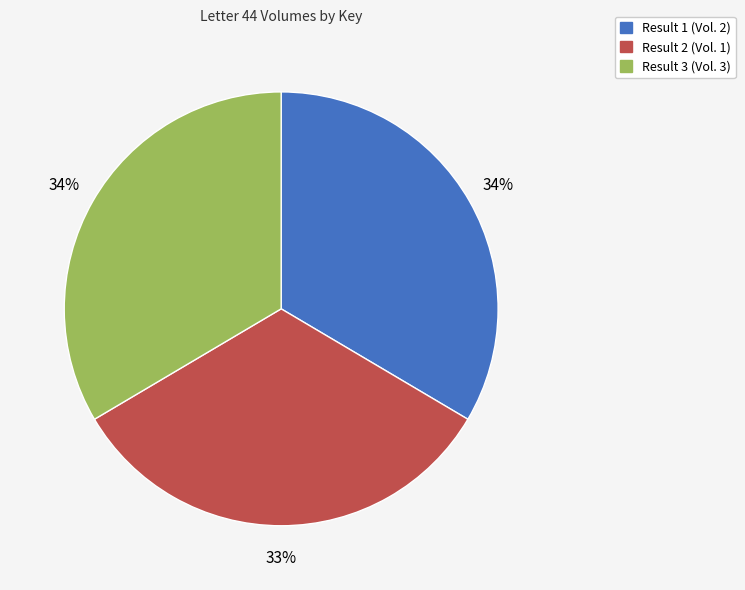

Do Result 1 (Vol. 2) and Result 3 (Vol. 3) together represent more than half of the pie?

Yes